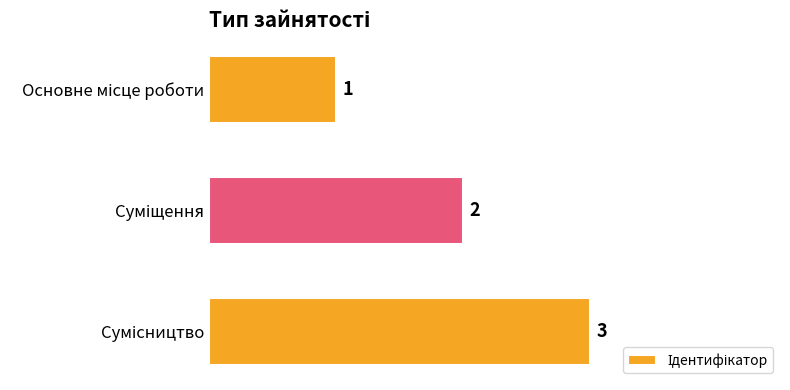

How many distinct data groups are displayed?

1